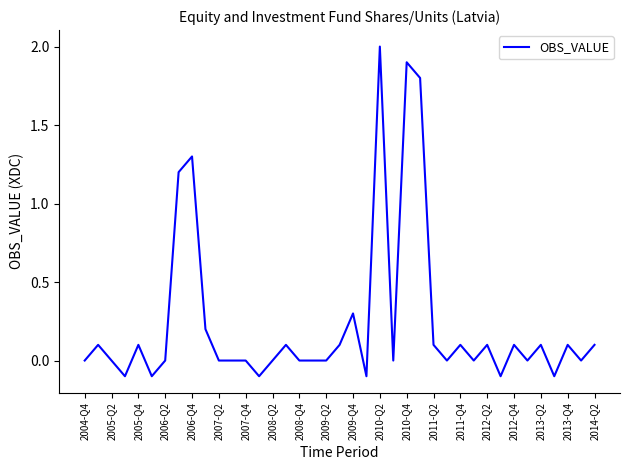

What is the difference between the maximum and minimum values?

2.1